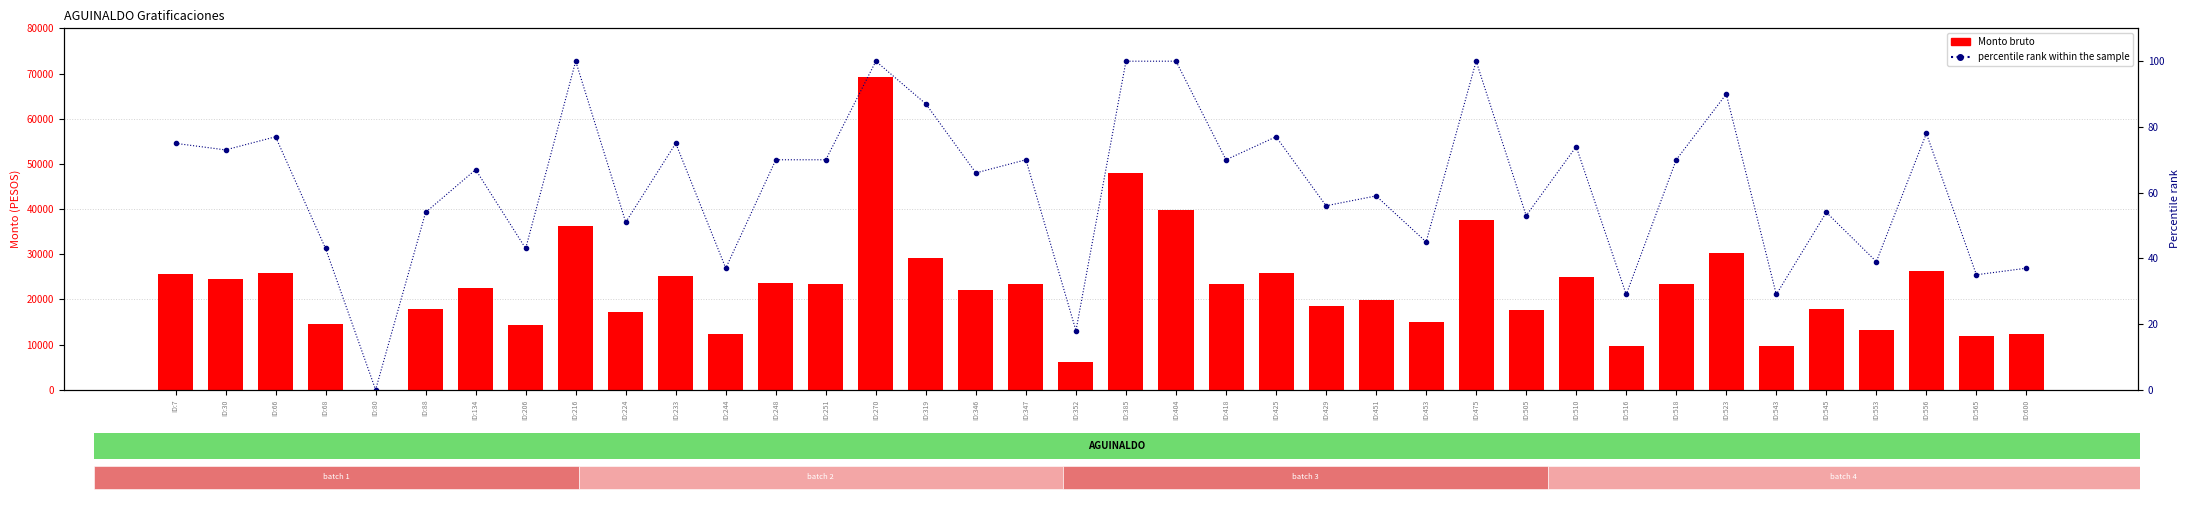

Which series has the largest range (max minus min)?

Monto bruto